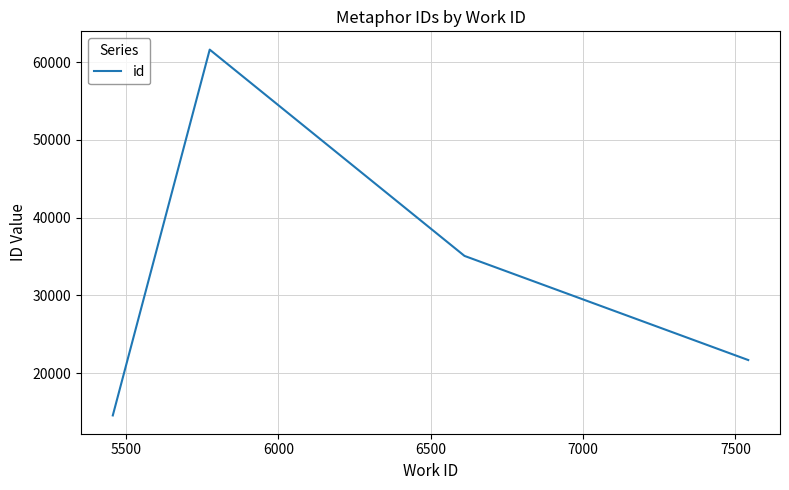

What is the maximum value shown in the chart?

61610